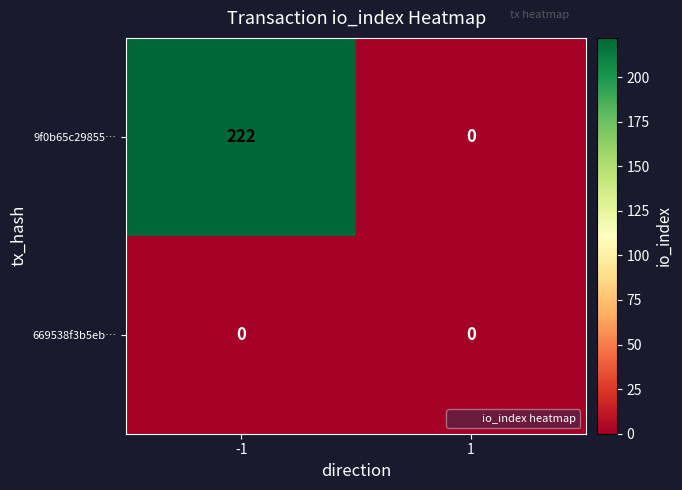

What is the total value across all series at -1?

222